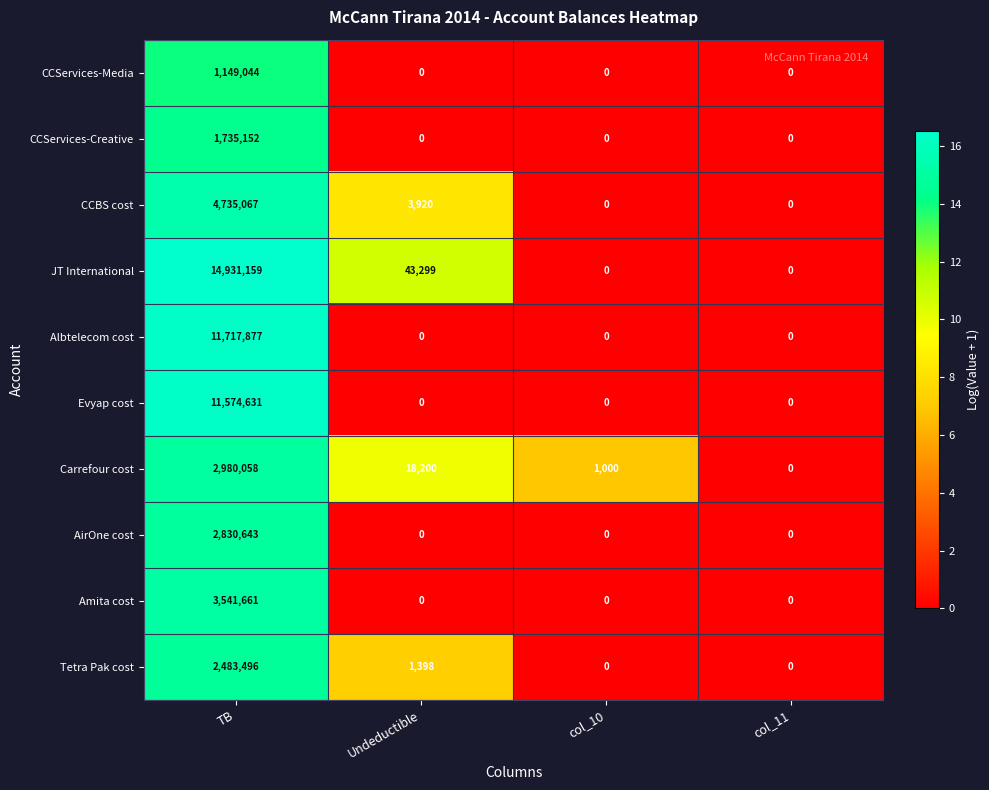

At which category is the sum across all series the highest?

TB